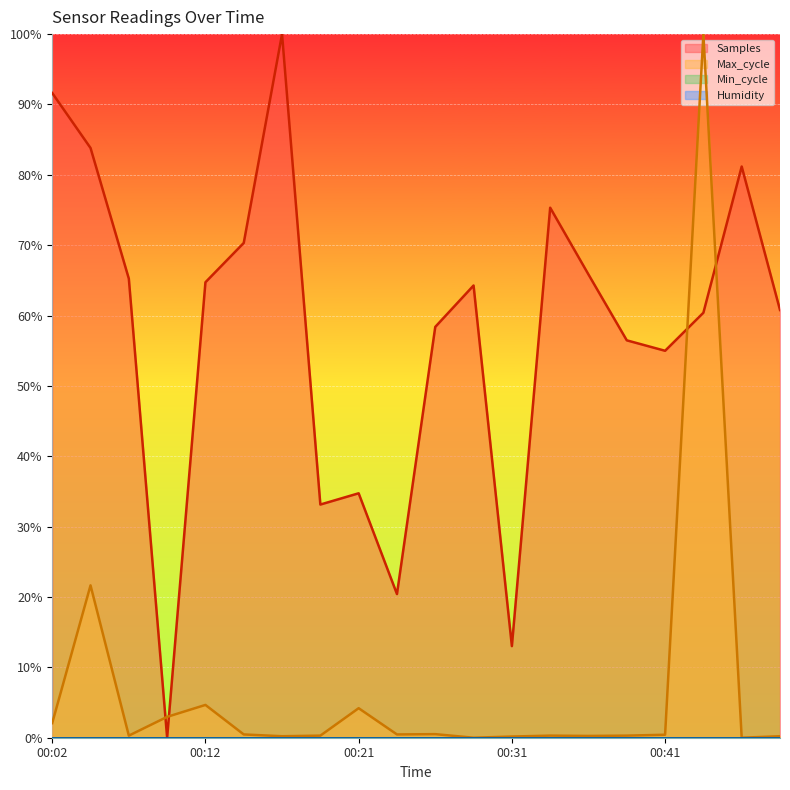

What is the maximum value shown in the chart?

100.0